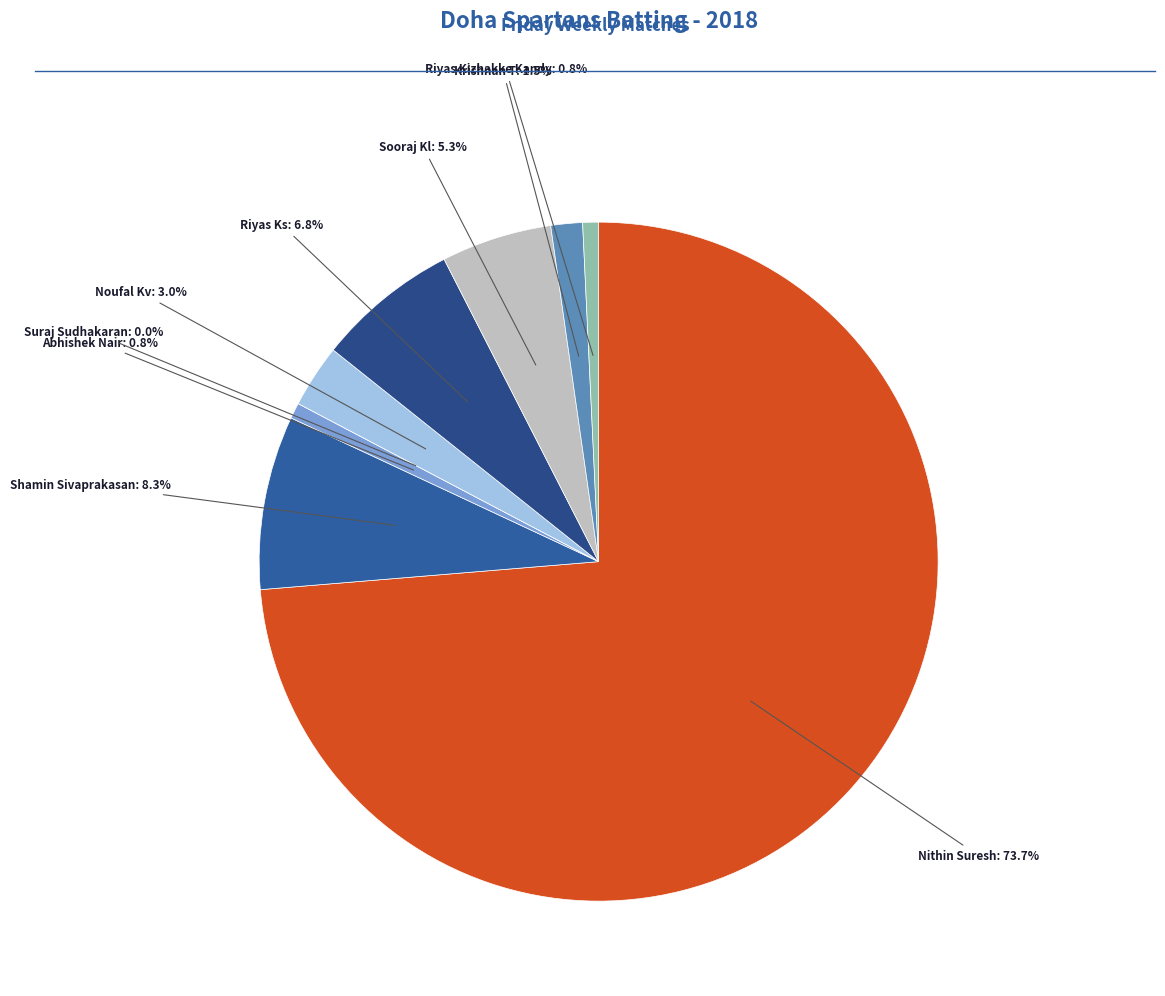

To the nearest percent, what is the difference between the largest and smallest slice percentages?

74%